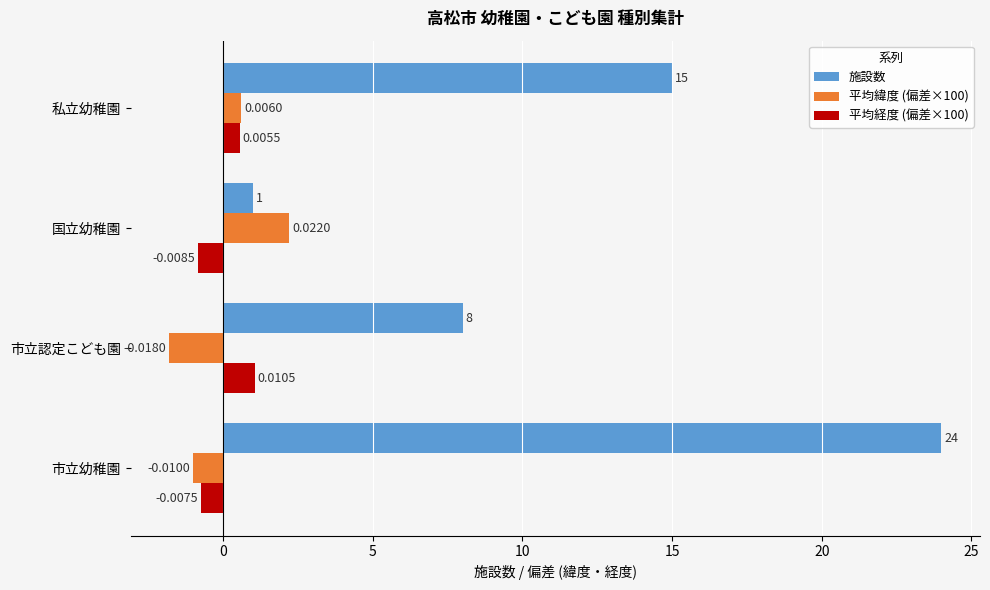

What are all the series names shown in the legend?

施設数, 平均緯度 (偏差×100), 平均経度 (偏差×100)